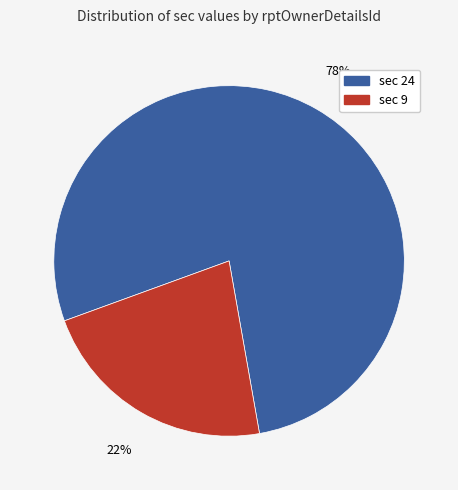

To the nearest percent, what is the difference between the largest and smallest slice percentages?

56%